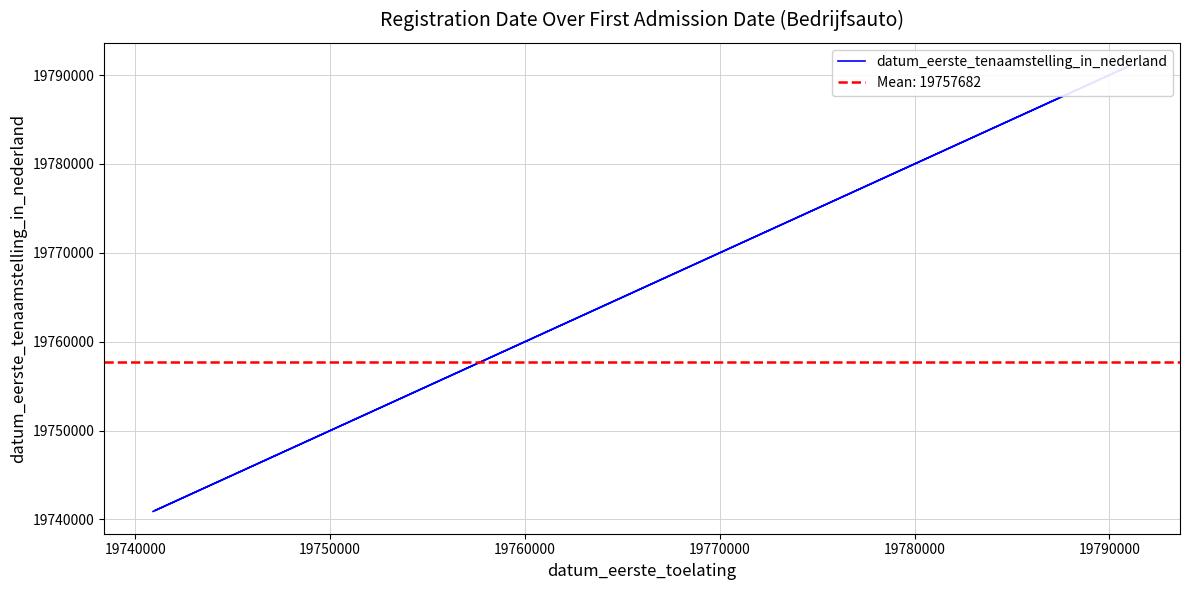

Reading right to left, what are all the values shown in this chart?

19740910	19791112	19741025